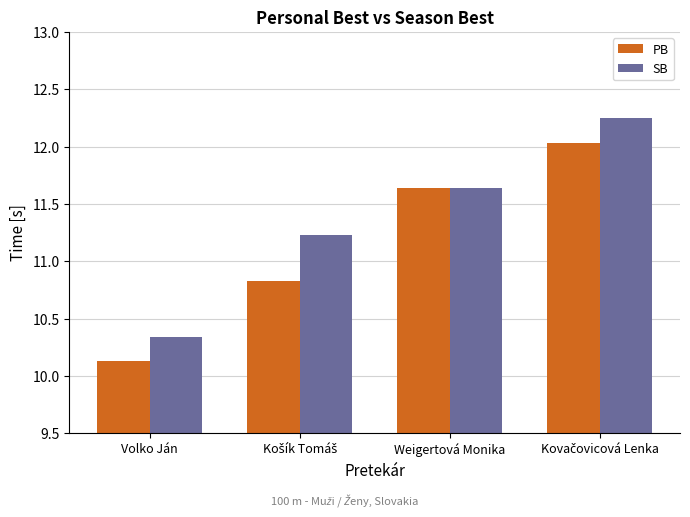

How many SB values are between 11 and 12?

2